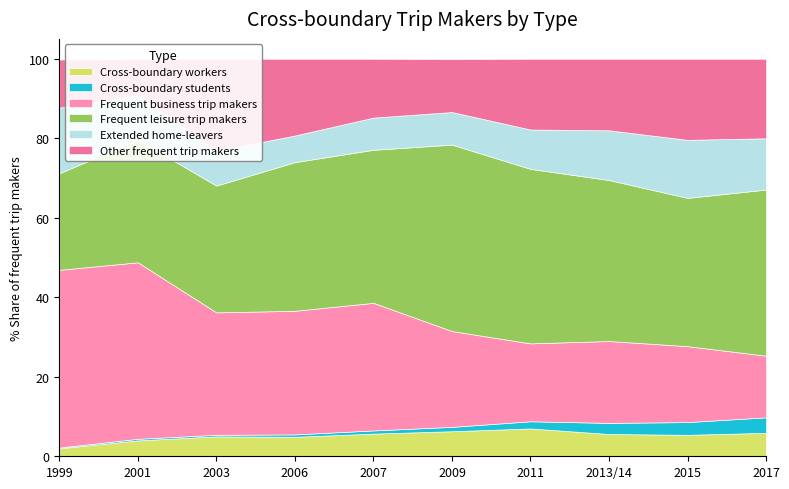

Which category has the highest value in the Cross-boundary workers series?

2011